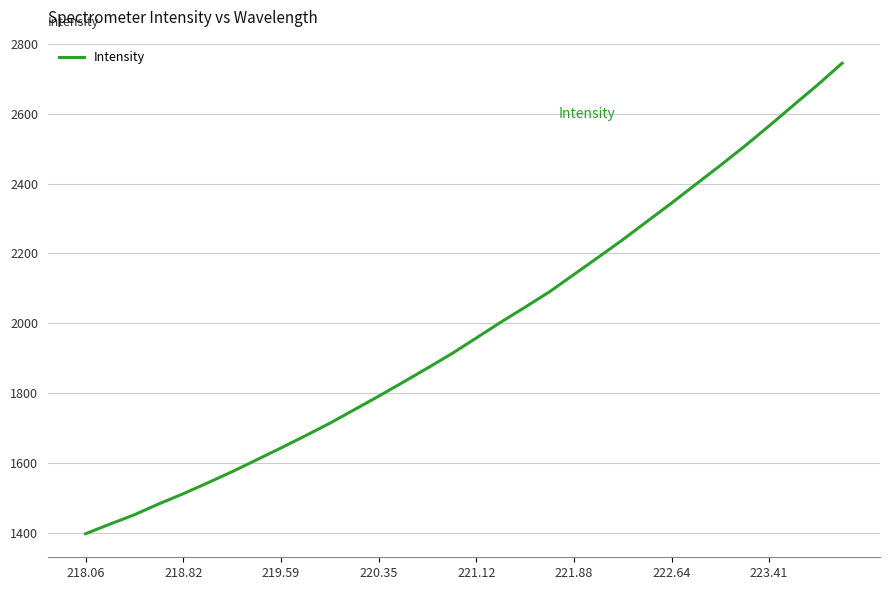

What is the maximum value shown in the chart?

2744.5